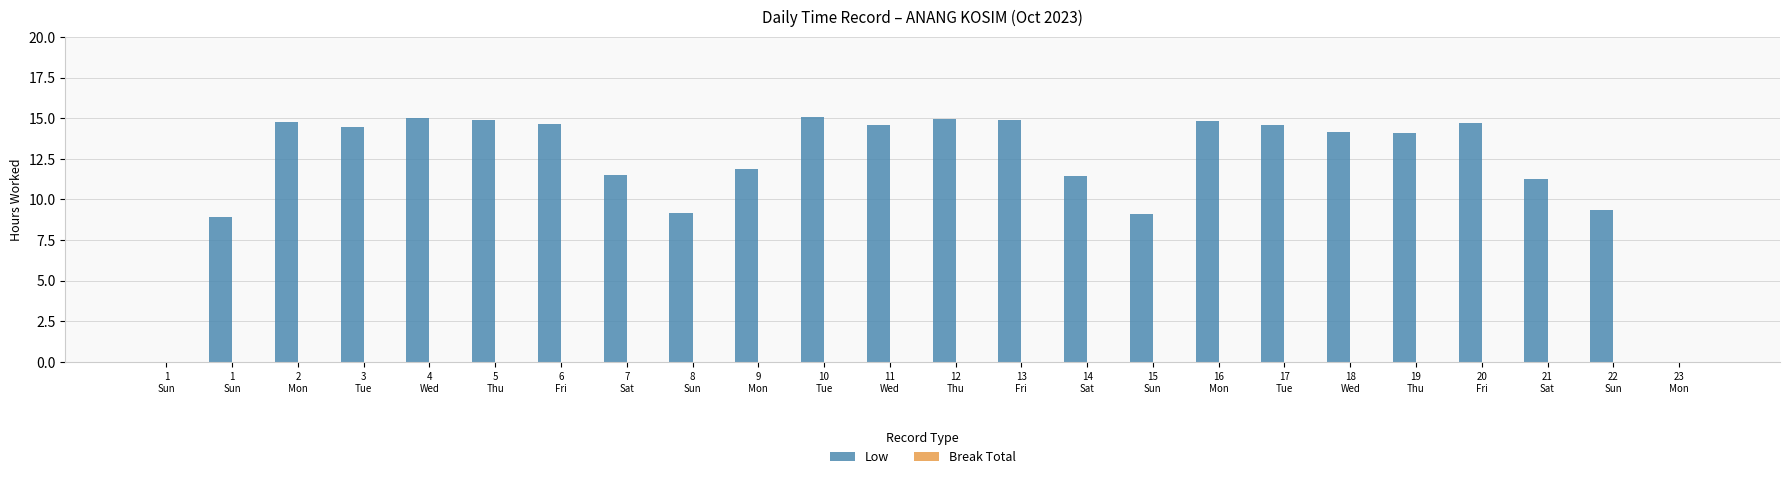

How many distinct data groups are displayed?

1